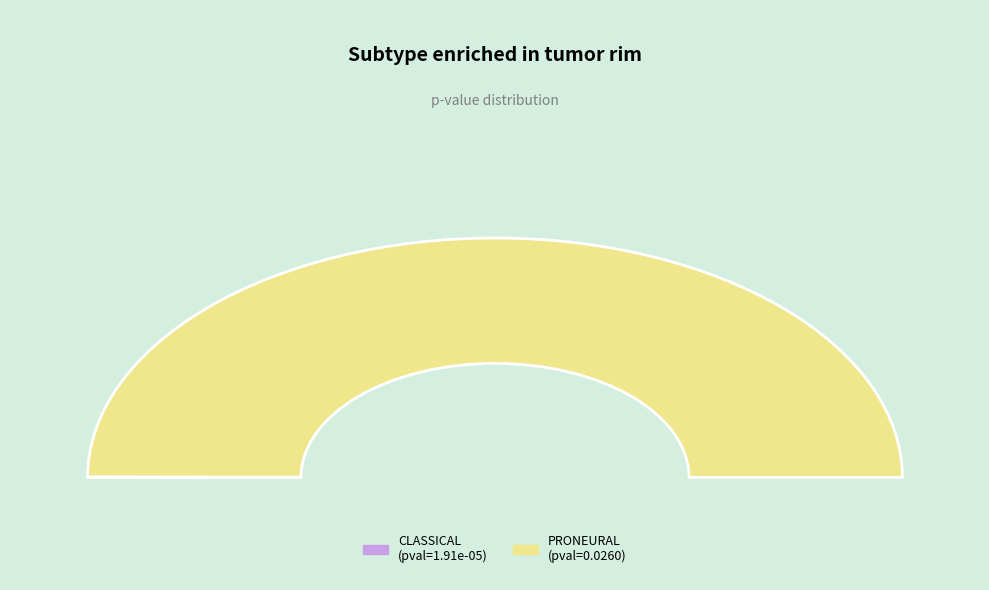

To the nearest percent, what is the difference between the VERHAAK_GLIOBLASTOMA_CLASSICAL and VERHAAK_GLIOBLASTOMA_PRONEURAL slice percentages?

100%